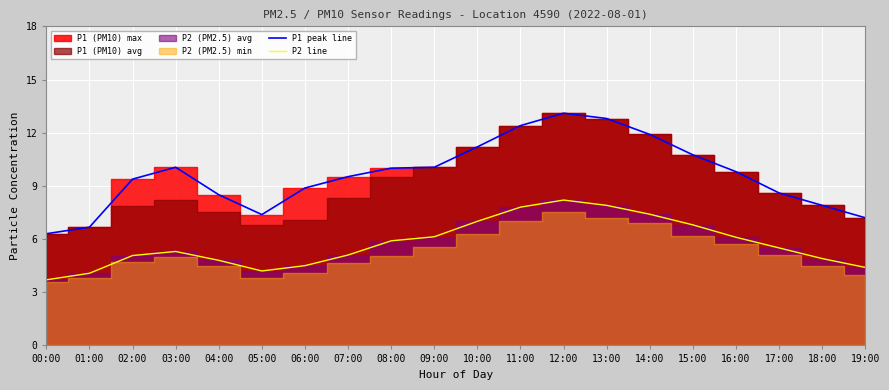

What is the lowest value of the P1 peak line series?

6.3